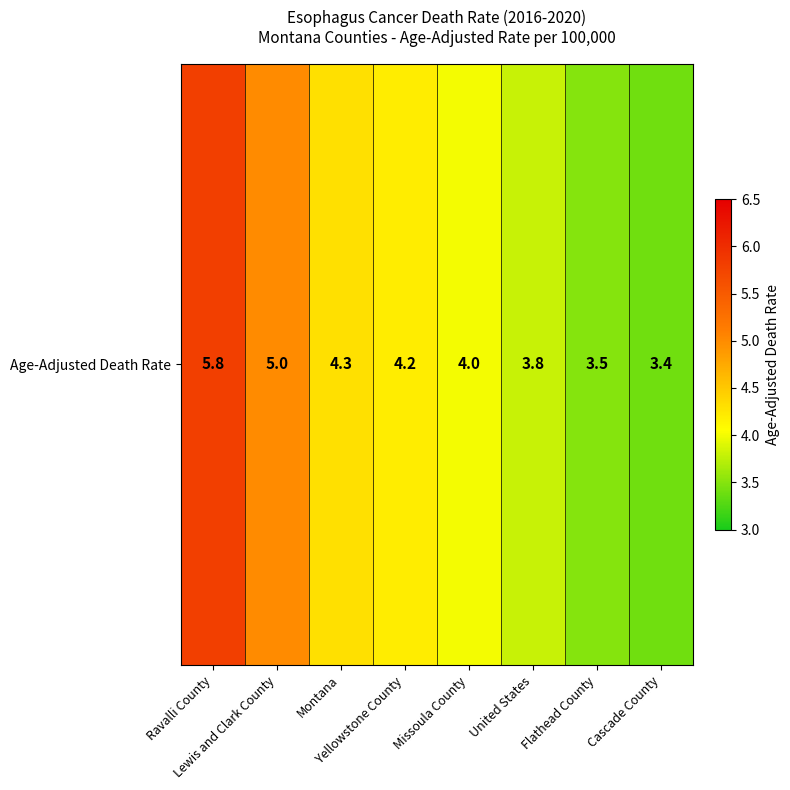

Count the values in the range 3 to 5.

7